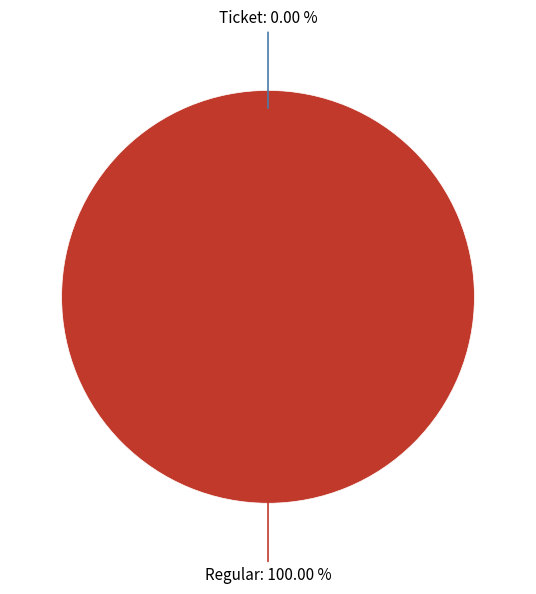

Rank the categories by value from lowest to highest.

Ticket, Regular